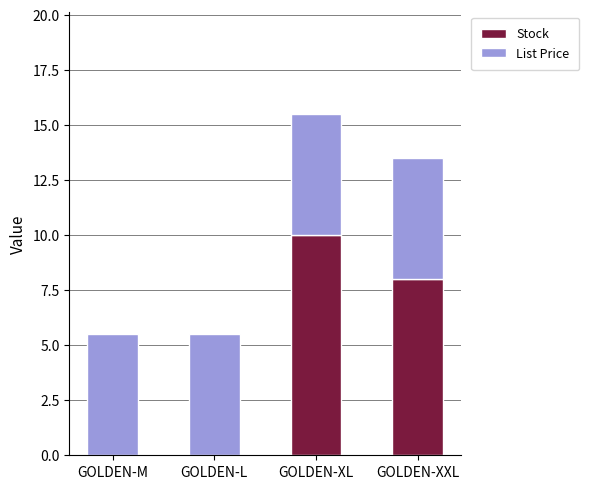

True or false: Stock has a value of 6.7 at GOLDEN-M.

False